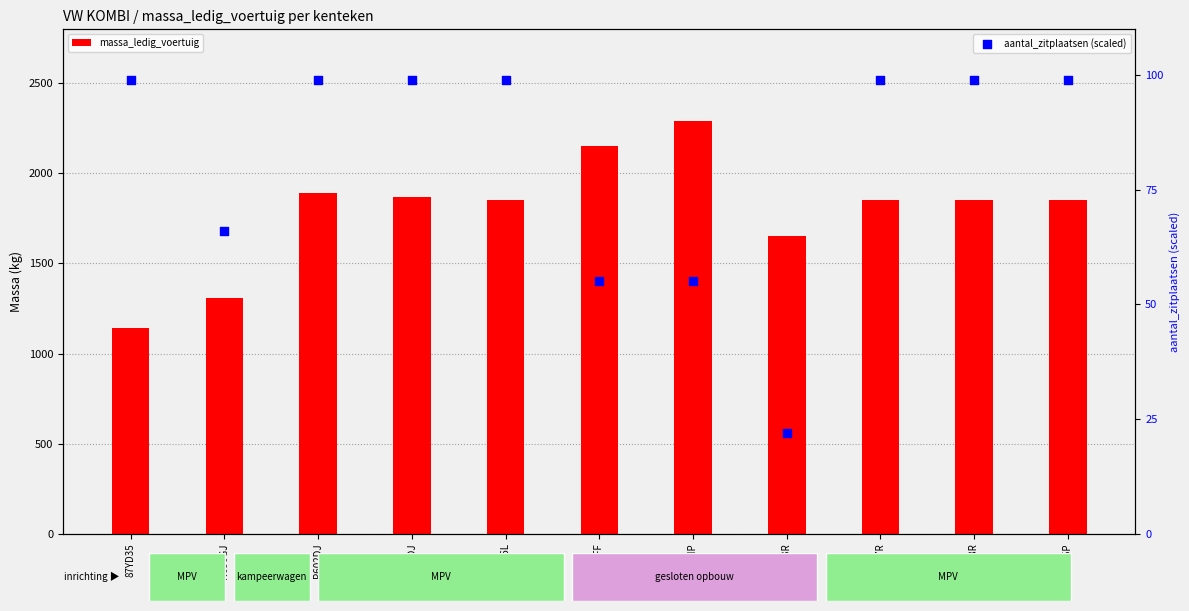

Is the value of aantal_zitplaatsen (scaled) at VPD43R greater than the value of massa_ledig_voertuig at V81DHP?

No